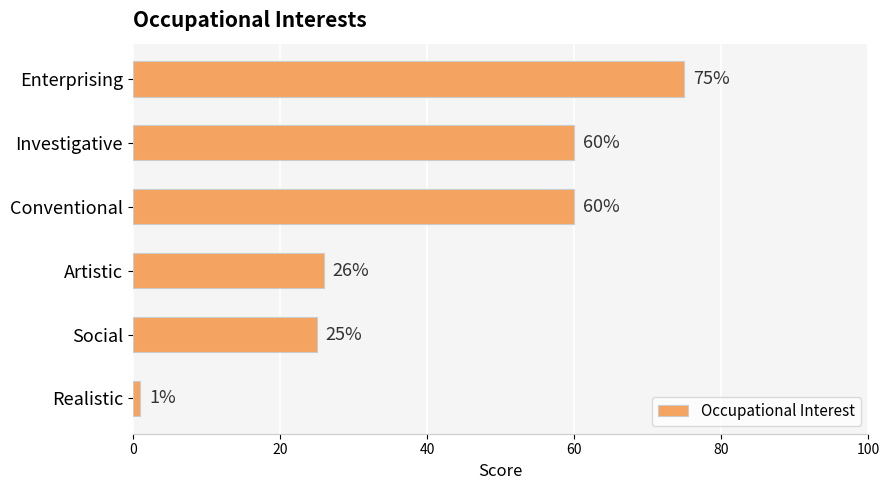

Count the number of categories in the chart.

6